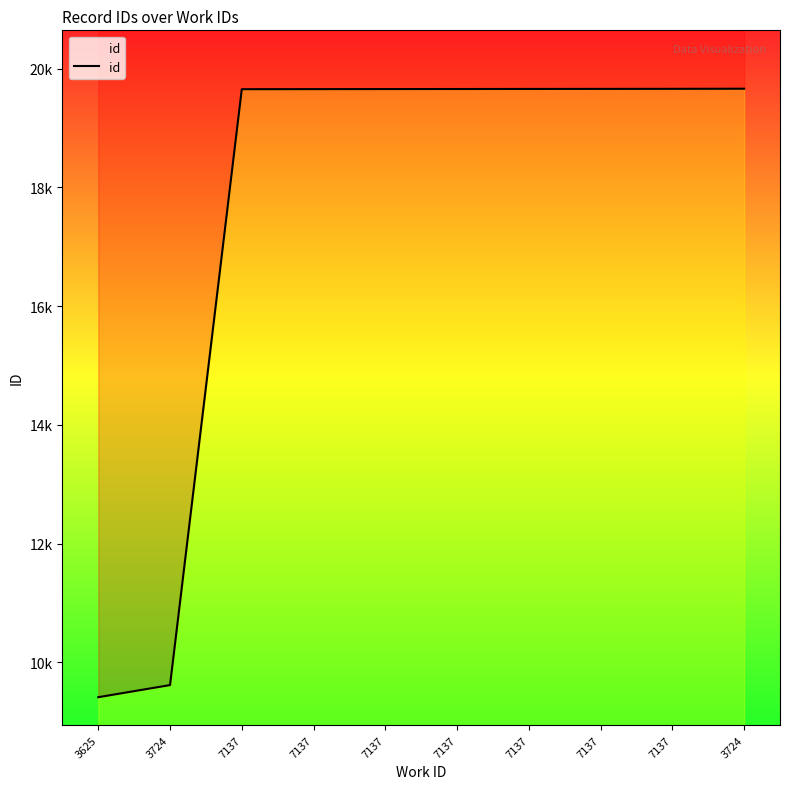

True or false: the data shows 6333 at 3625.

False